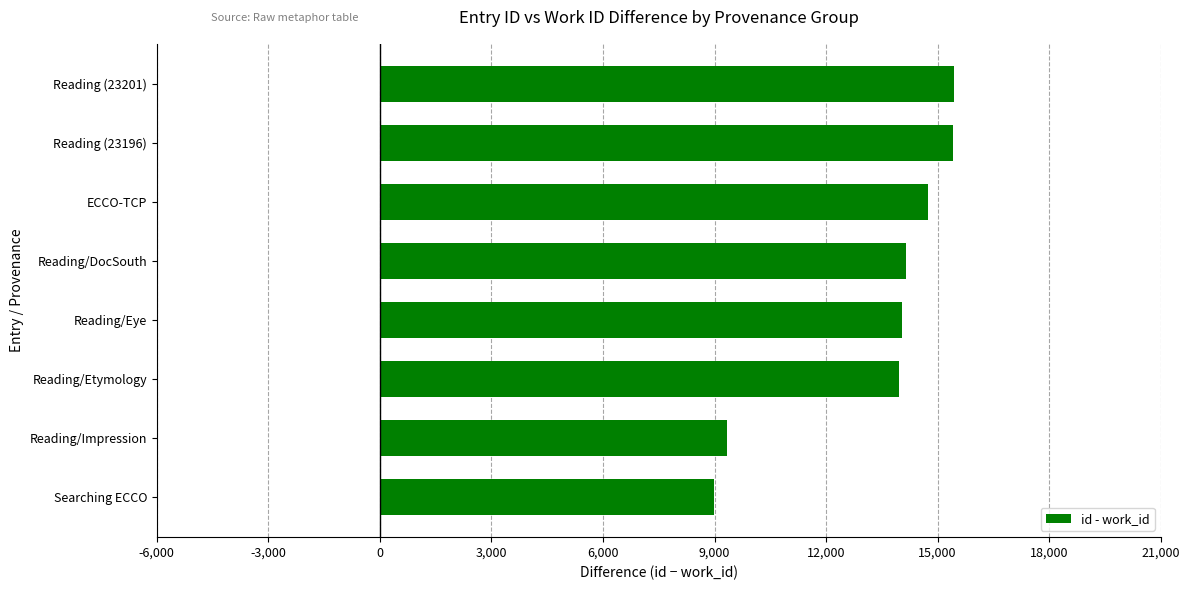

Read the value at ECCO-TCP, to the nearest 50.

14750